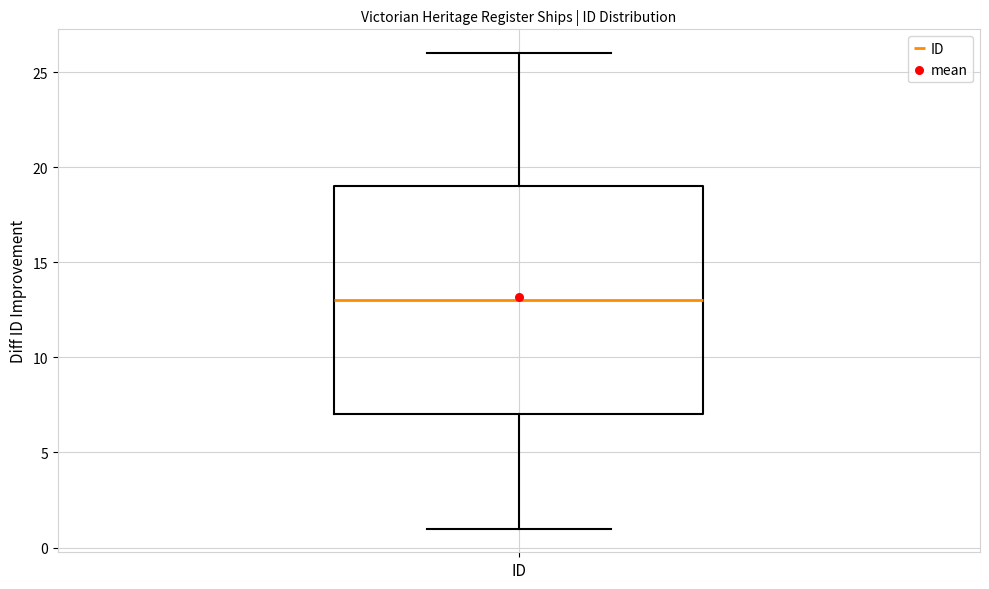

Read this box plot against the y-axis: the position of the median line, the range covered by the box, and the ends of both whiskers. The values are not printed on the chart, so give them approximately, as read against the axis.

median 13, box 7 to 19, whiskers 1 to 26